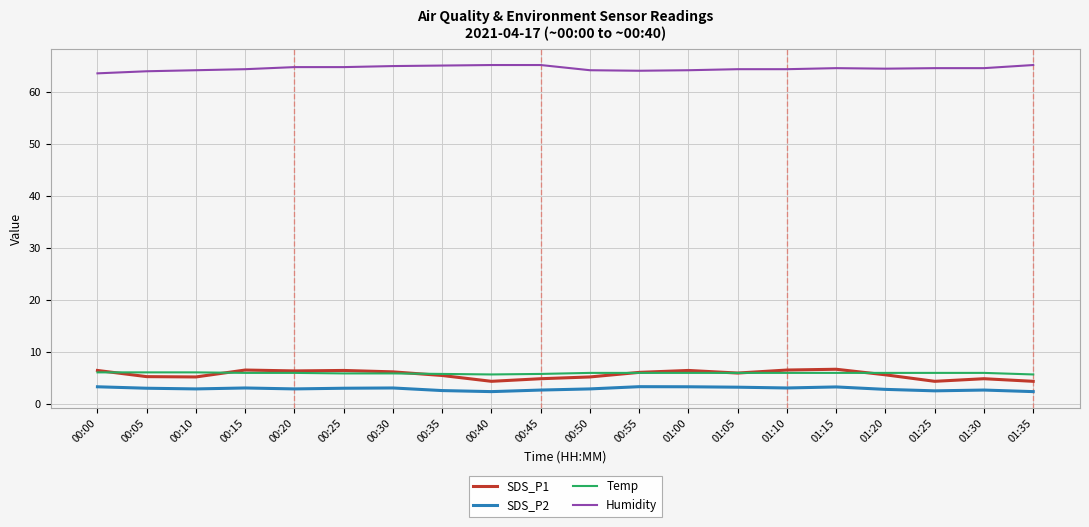

What is the greatest value displayed?

65.2